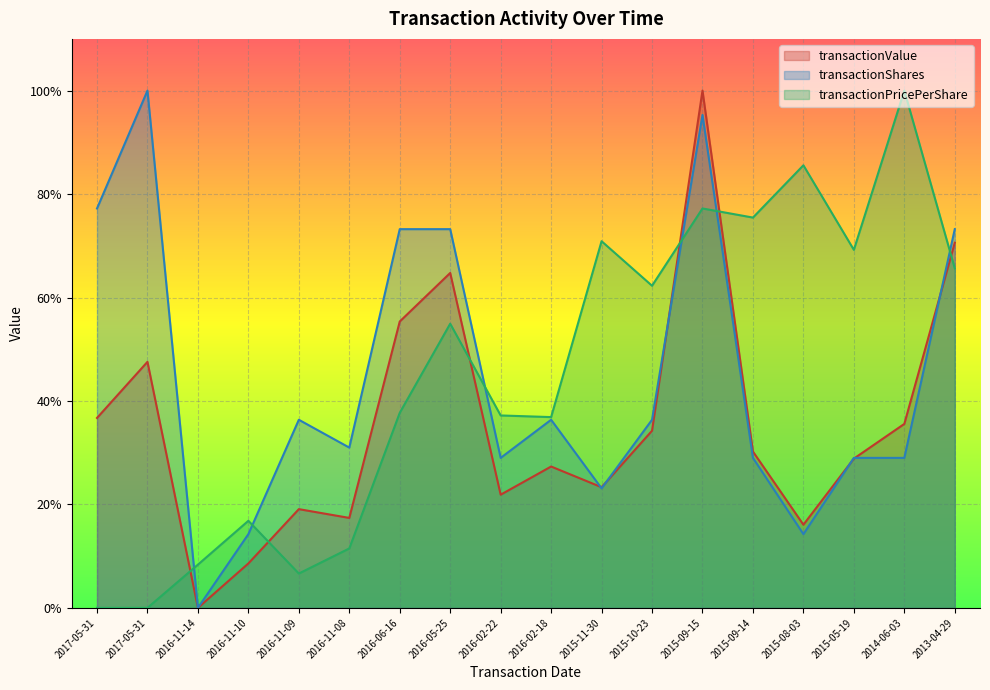

Does the chart display data point markers on the line(s)?

No